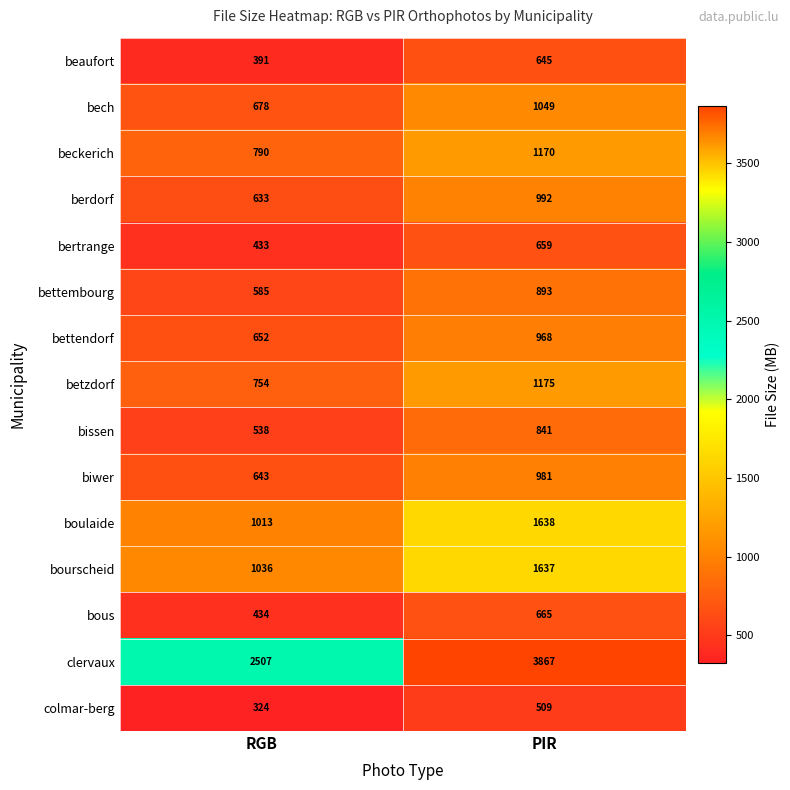

How many categories are shown in the chart?

2